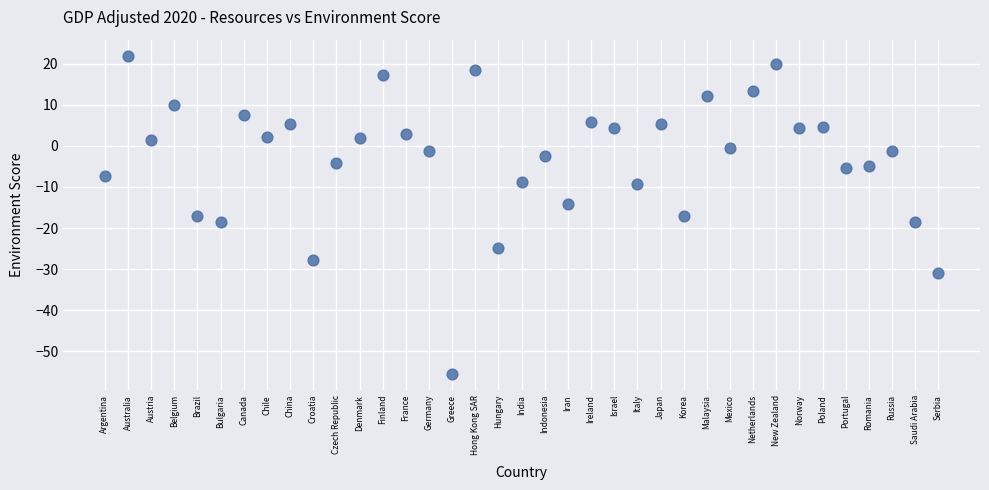

What is the range of Y values (max minus min)?

77.5